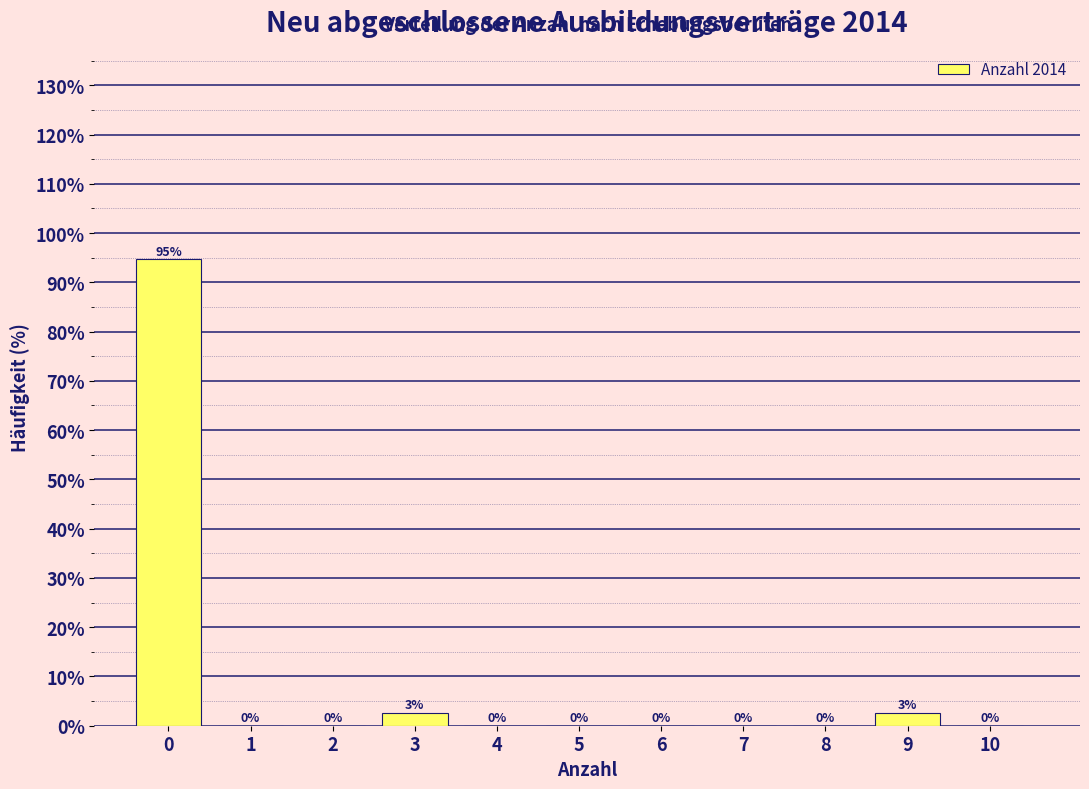

What is the maximum value shown in the chart?

94.7